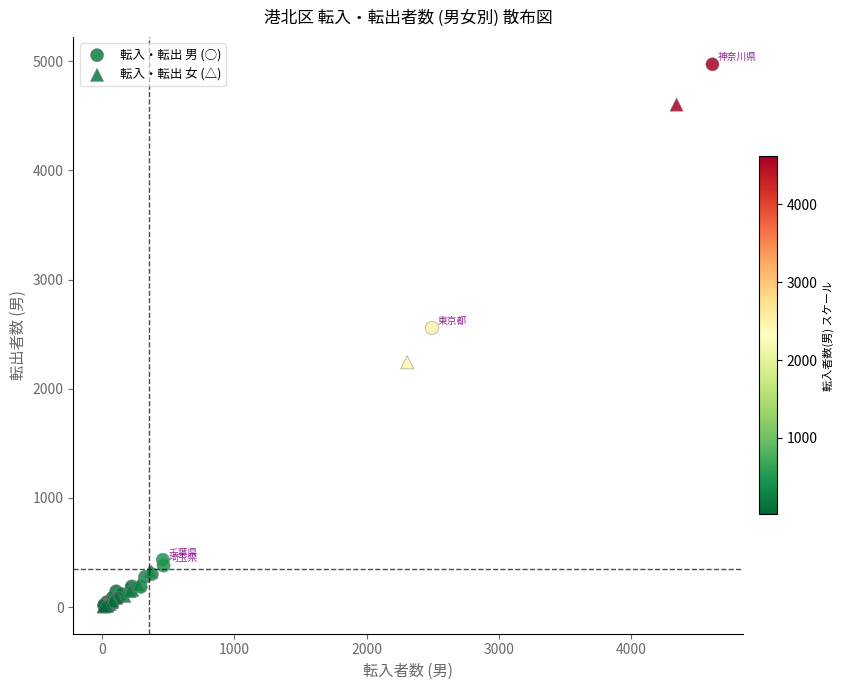

Which series contains the highest Y value?

転入・転出 男 (○)